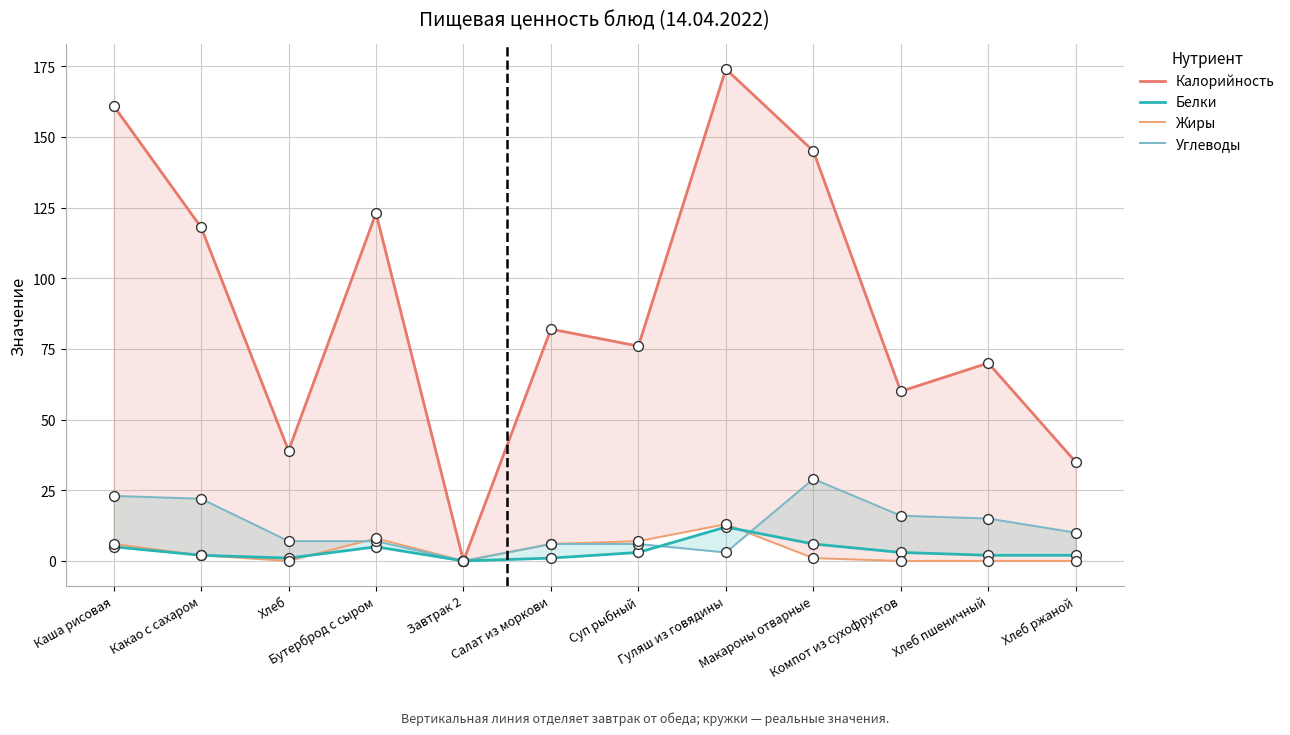

Which series reaches the maximum Y coordinate?

Калорийность